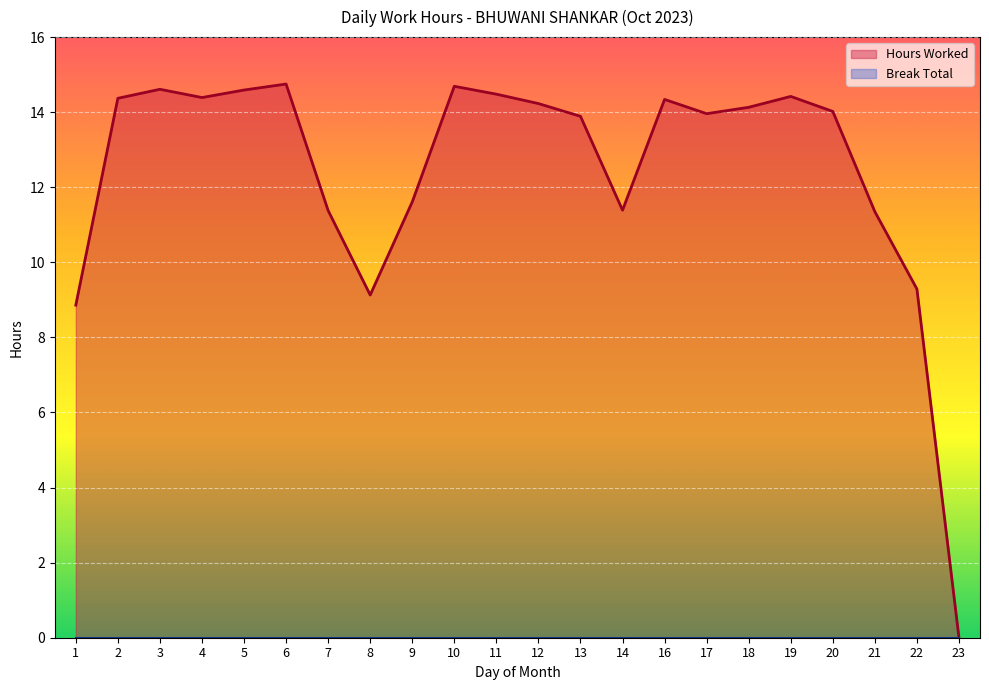

How many series are shown in this chart?

2